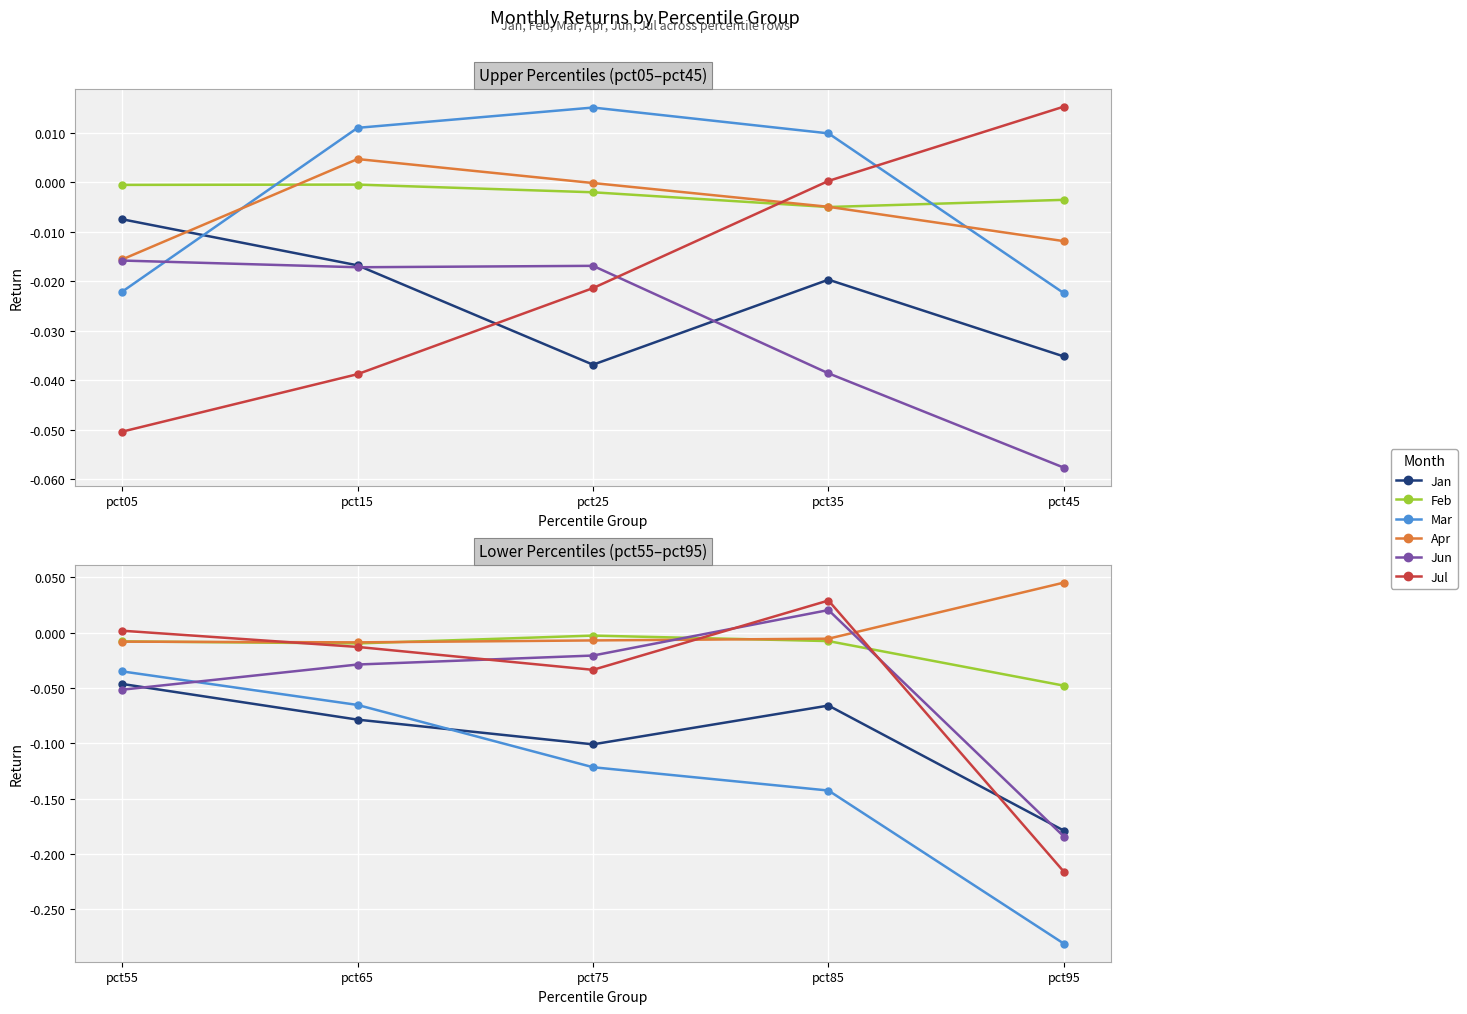

What is the average value of the Mar series?

-0.1